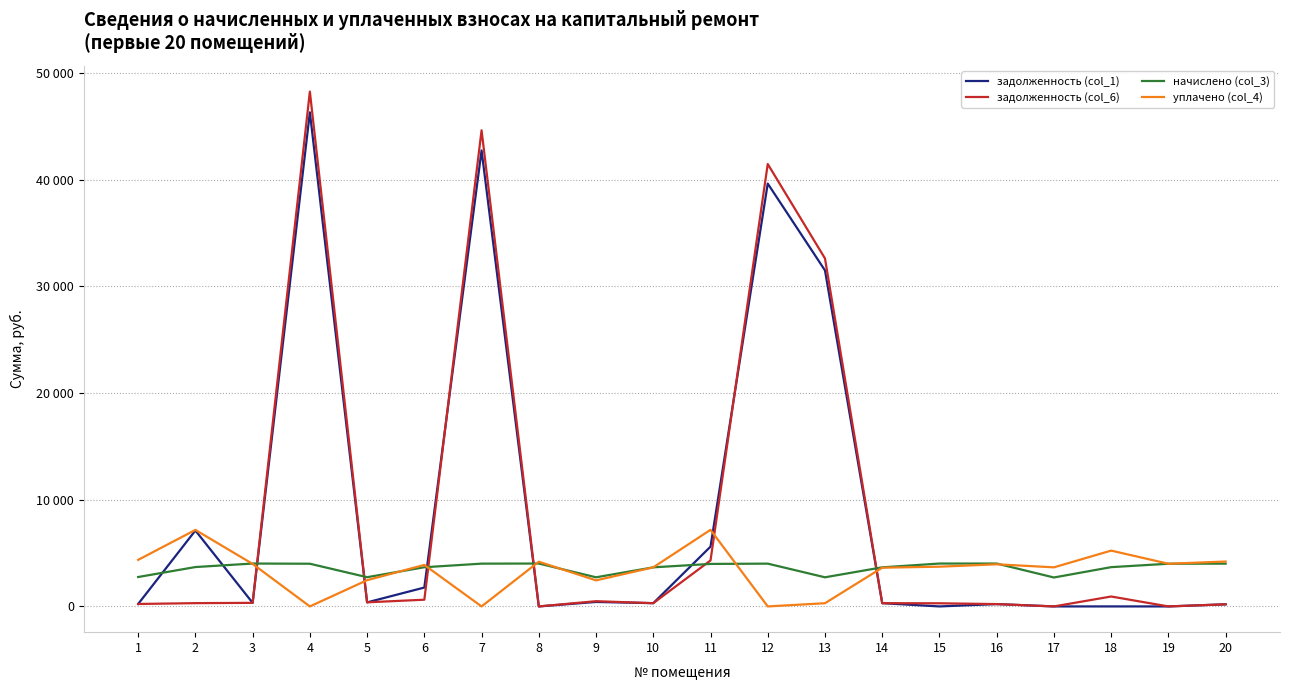

Which series has the widest spread of values?

задолженность (col_6)